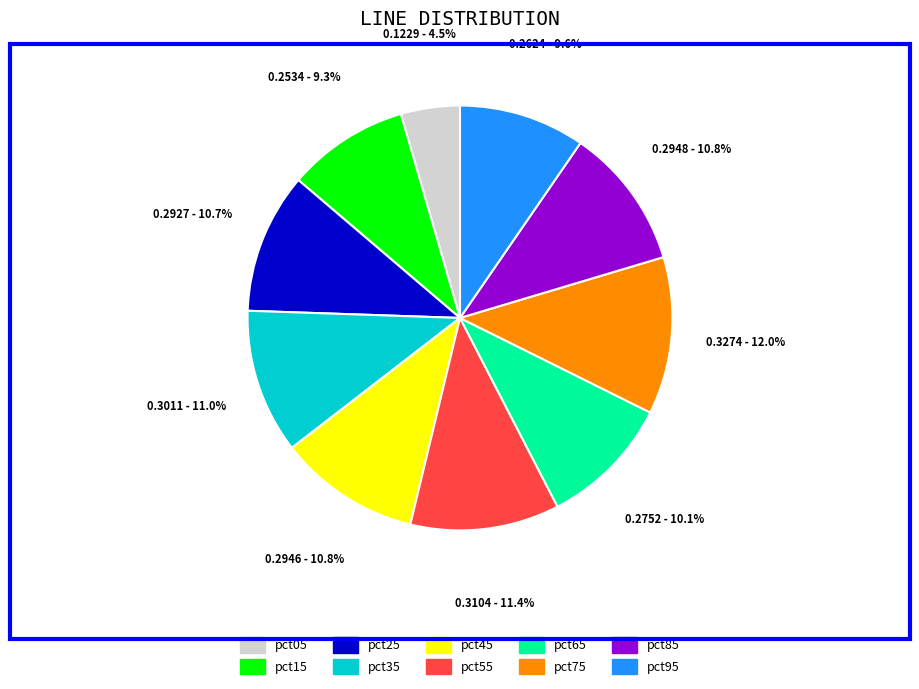

True or false: pct95 accounts for 3% of the total.

False